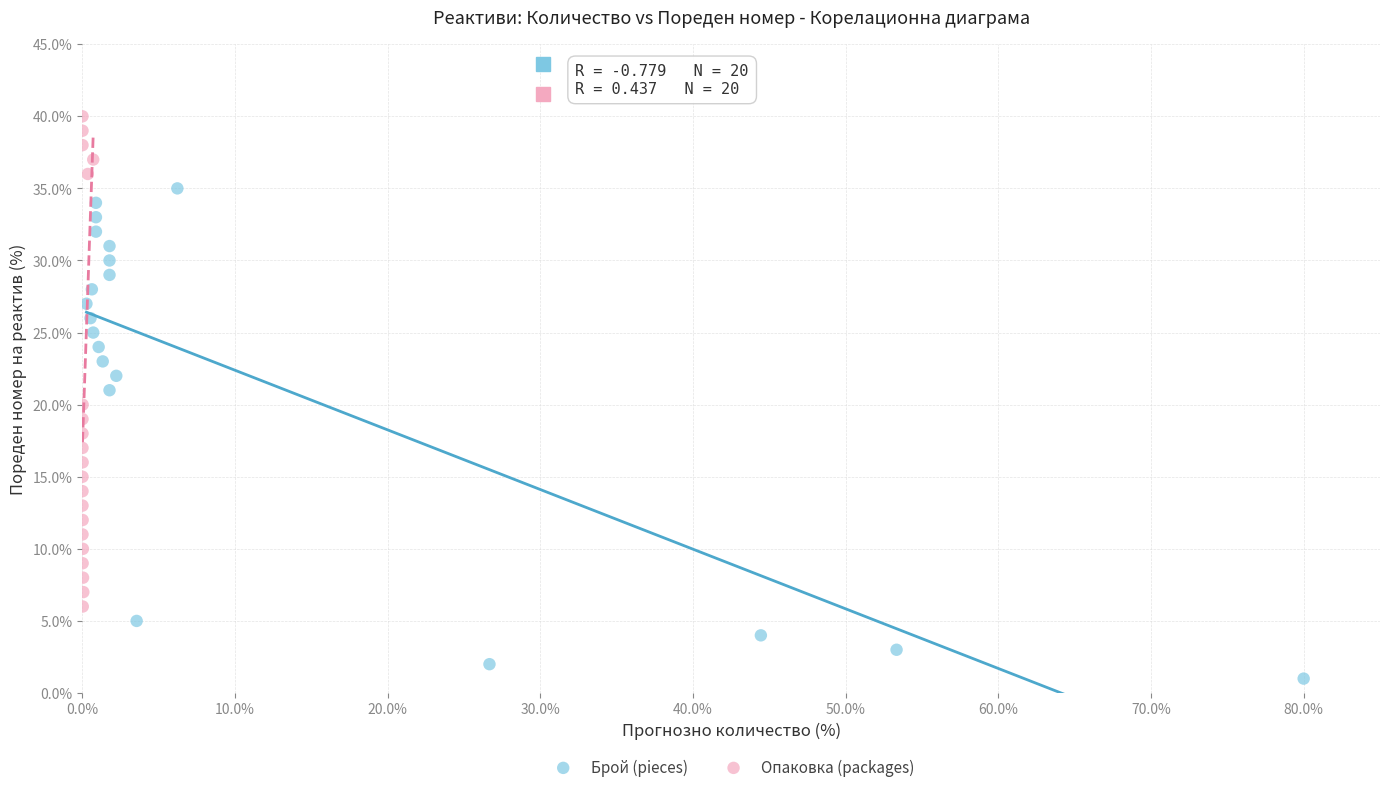

Which series reaches the minimum Y coordinate?

Брой (pieces)